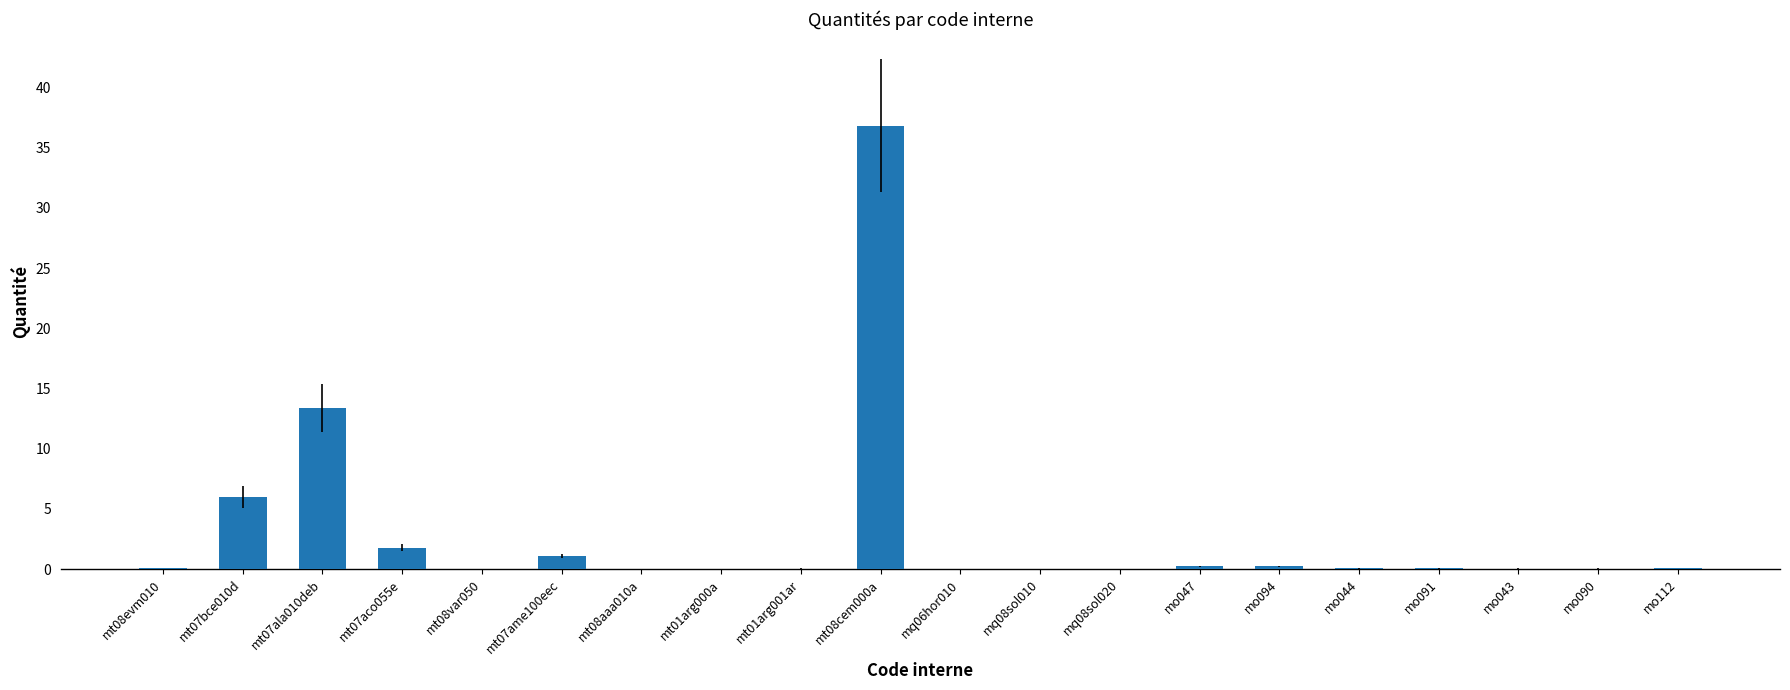

At which category does the chart reach its peak across all series?

mt08cem000a